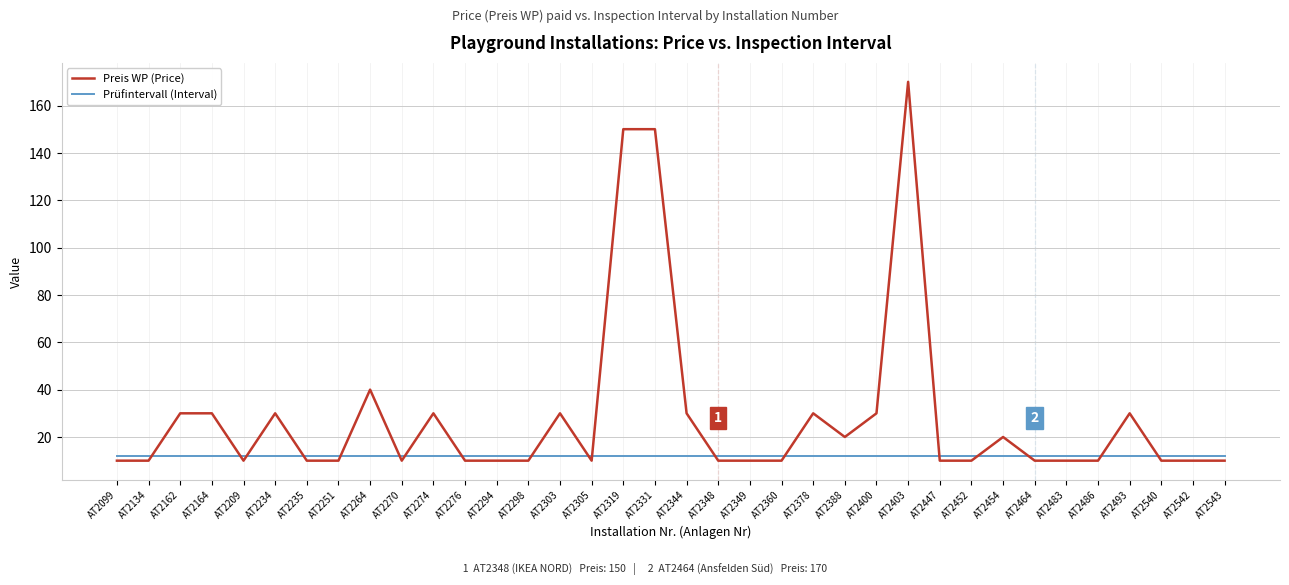

True or false: Prüfintervall (Interval) and Preis WP (Price) intersect in this chart.

True